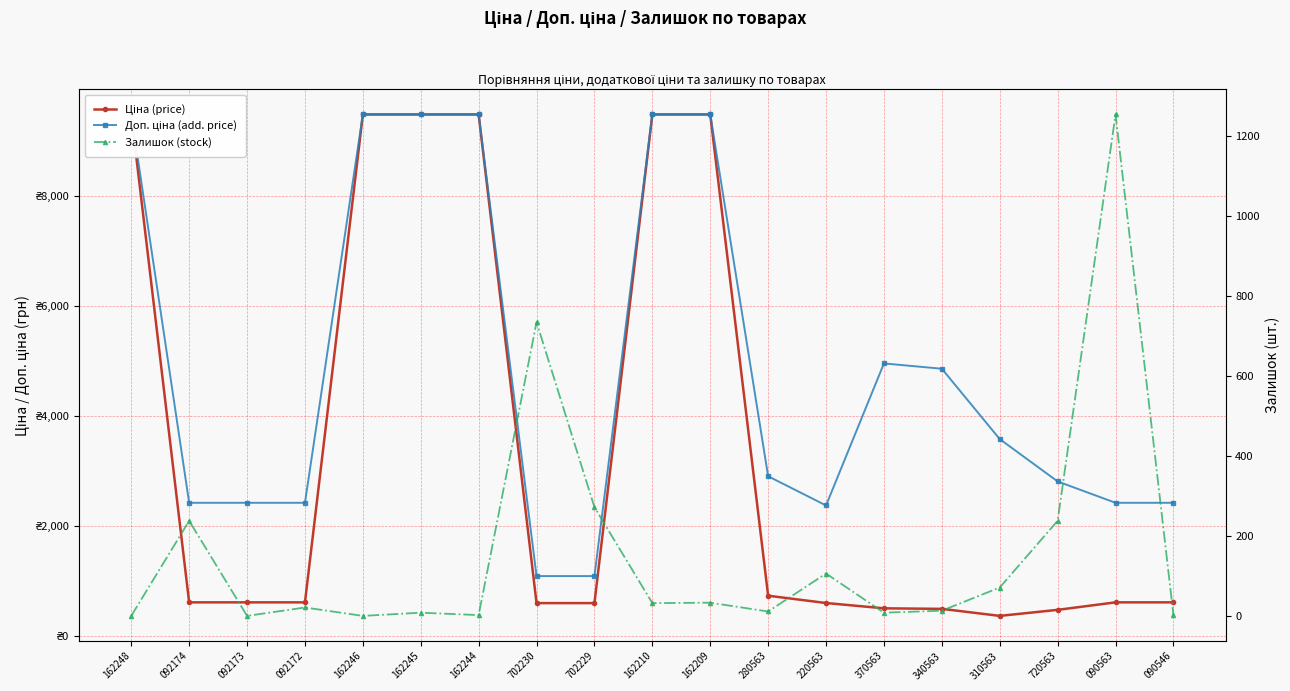

What is the difference between the second highest and second lowest values in the Залишок (stock) series?

735.0